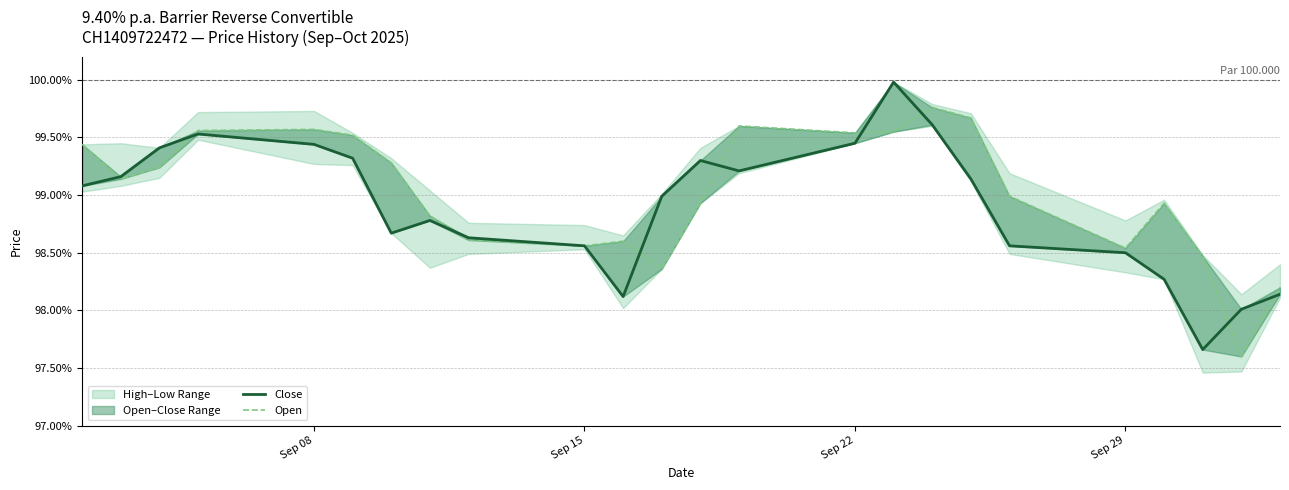

Which series has the largest total across all categories?

Open